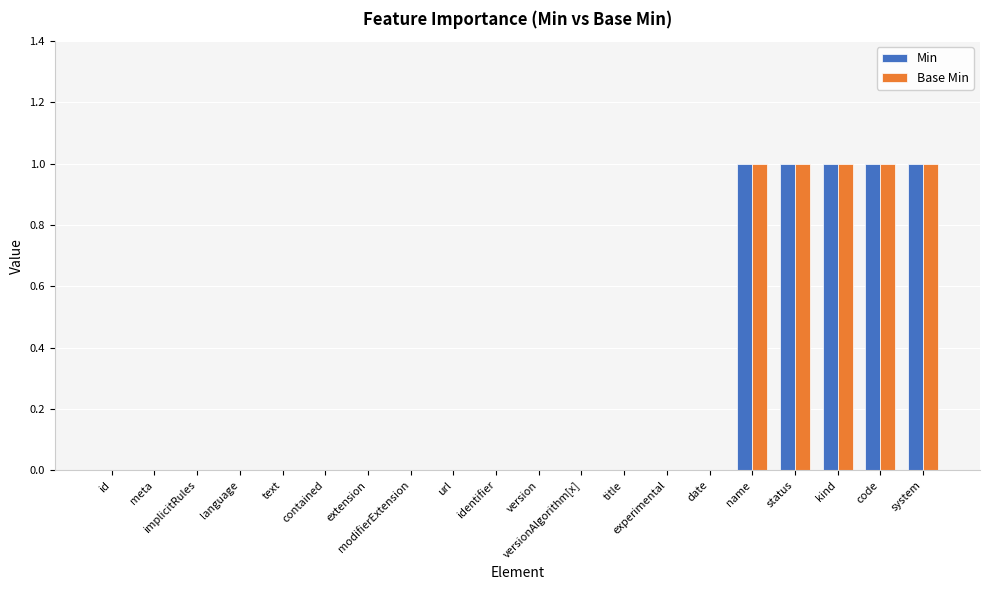

What is the total value across all series at kind?

2